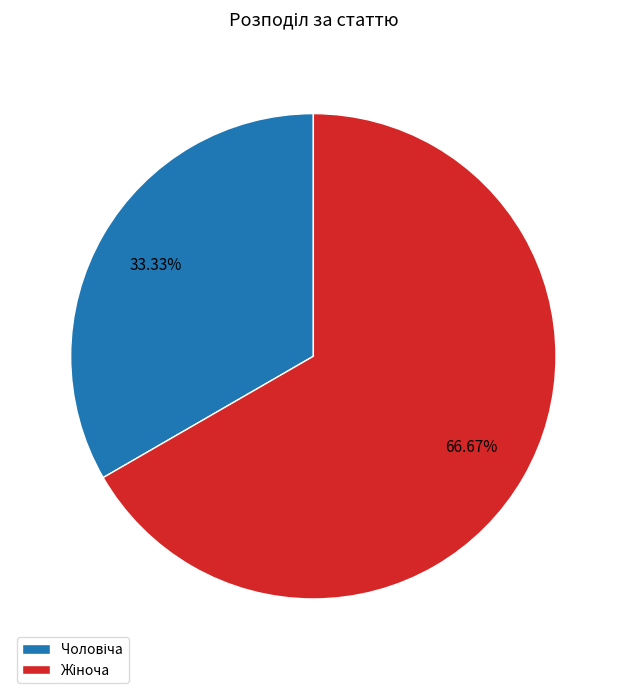

Is there a majority slice in this chart?

Yes